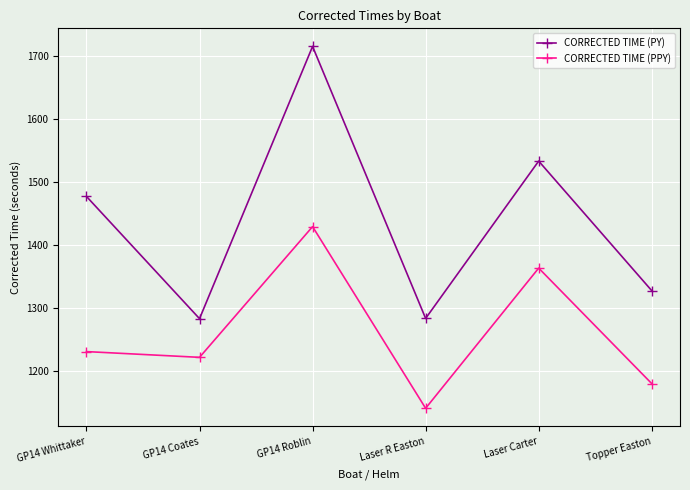

What is the label of the 4th point from the left?

Laser R Easton